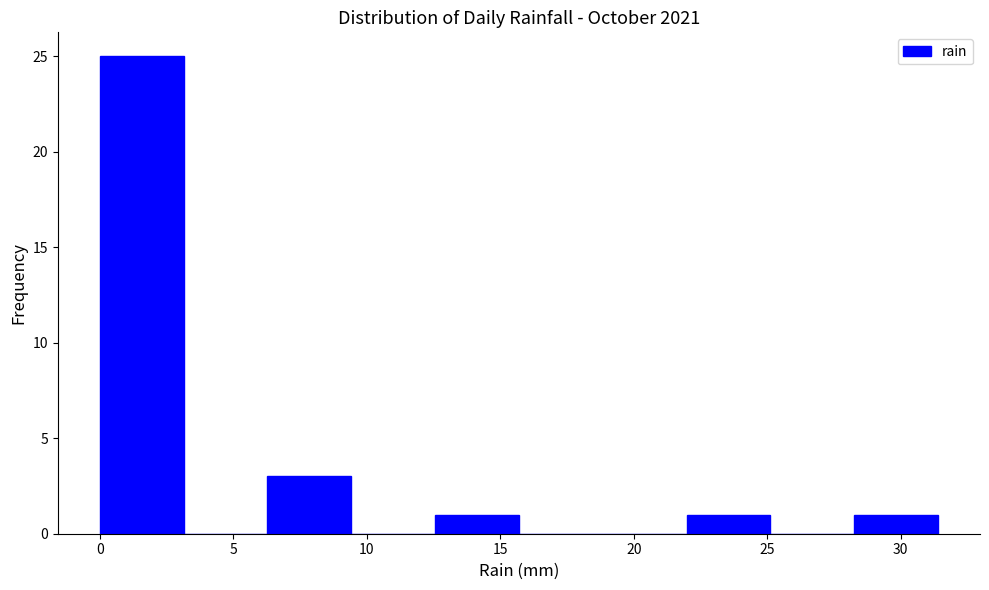

Over which range of the x-axis is the bar tallest?

0.0 to 3.0